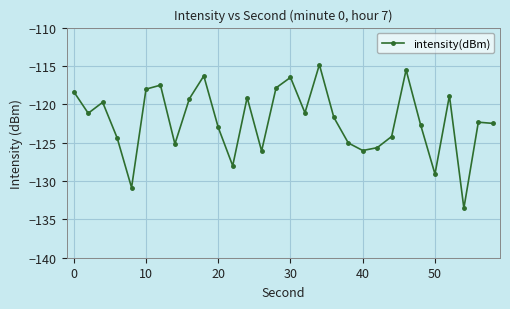

How many lines are shown in the chart?

1